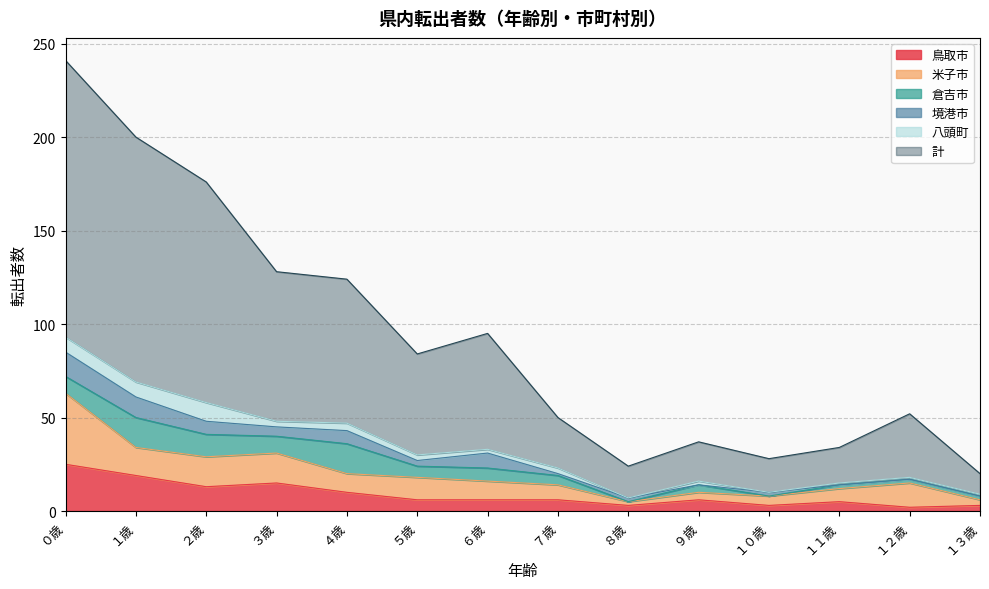

What position from the right is ２歳?

12